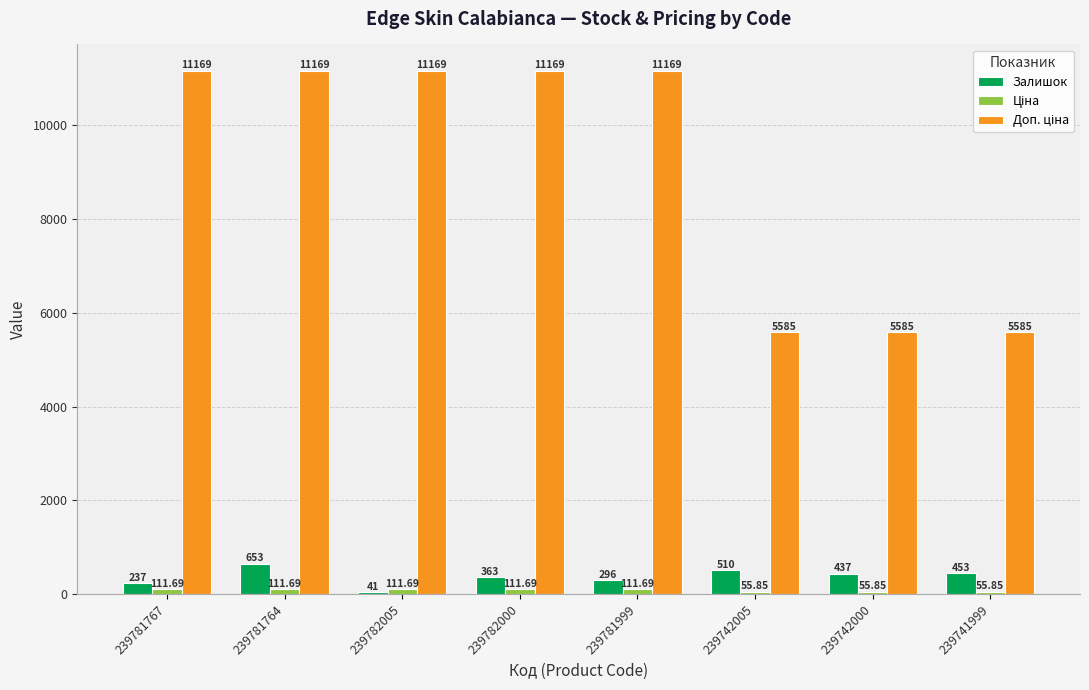

At how many categories does at least one series exceed 5452?

8